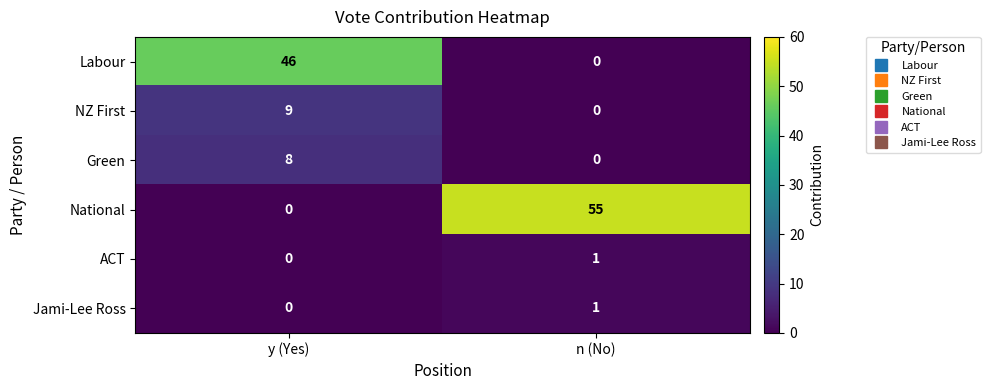

Is it true that Labour equals 29 at n (No)?

False